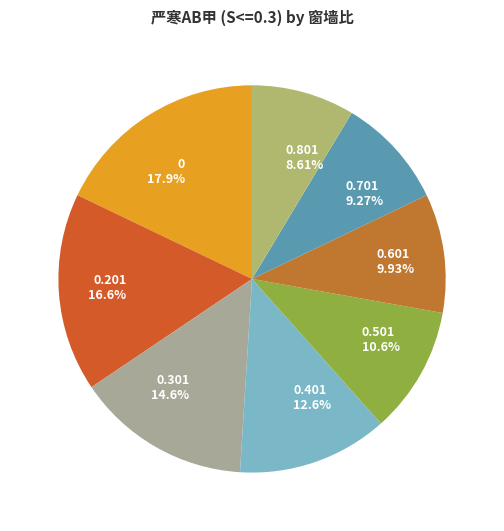

Count the number of slices in the pie.

8